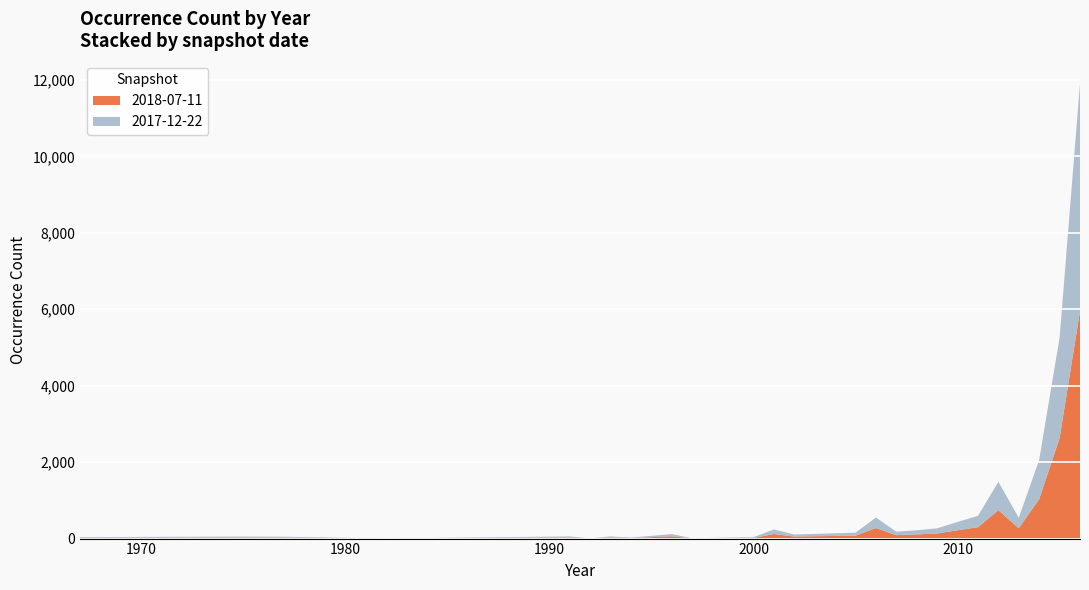

Reading left to right, transcribe all the data shown in this chart.

2018-07-11: 19	26	24	2	28	2	28	13	59	3	9	18	120	53	77	276	90	109	134	218	297	743	272	1030	2628	5952
2017-12-22: 19	26	24	2	28	2	28	13	59	3	9	18	120	53	77	276	90	109	134	218	297	743	272	1030	2628	5952